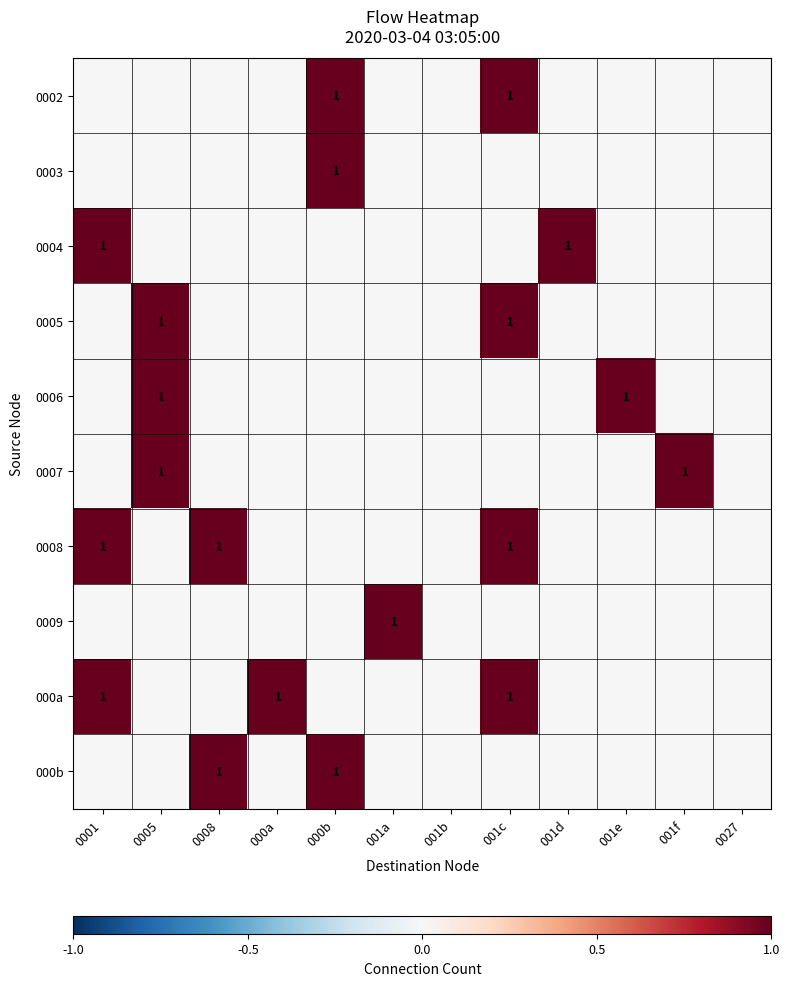

The value of 0004 at 001d is 0. True or false?

False